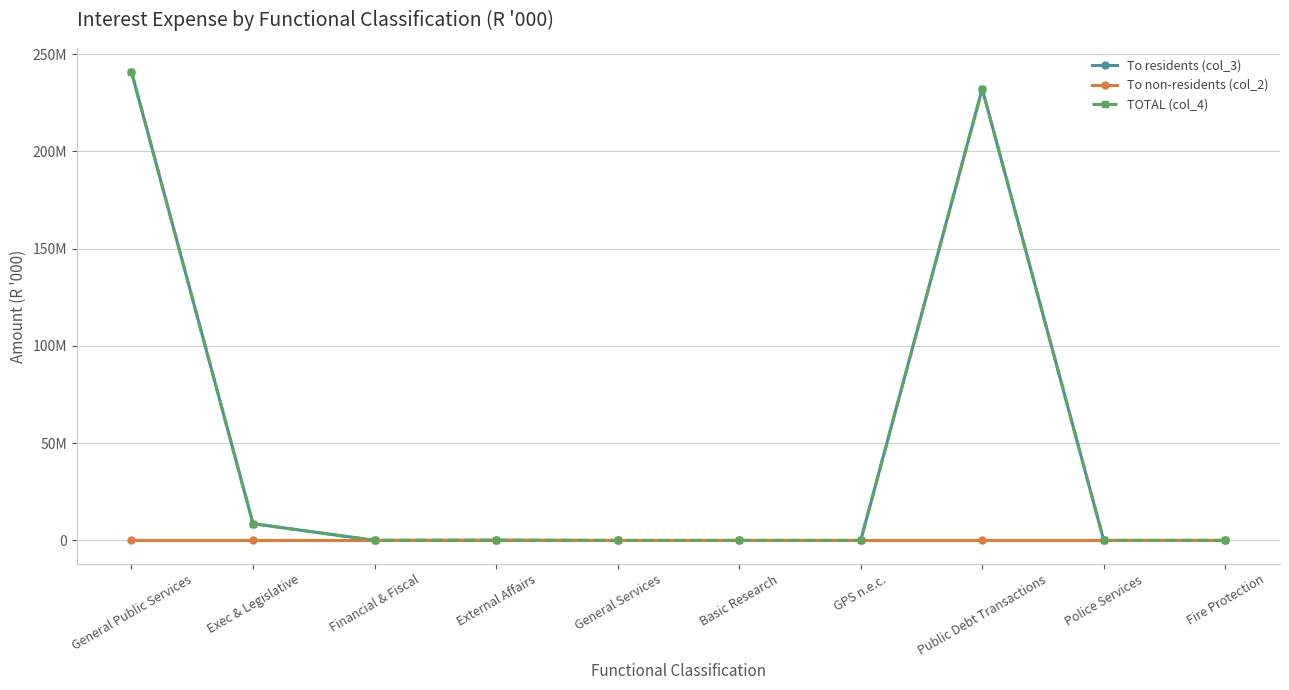

Where is the first local minimum for To residents (col_3)?

Financial & Fiscal